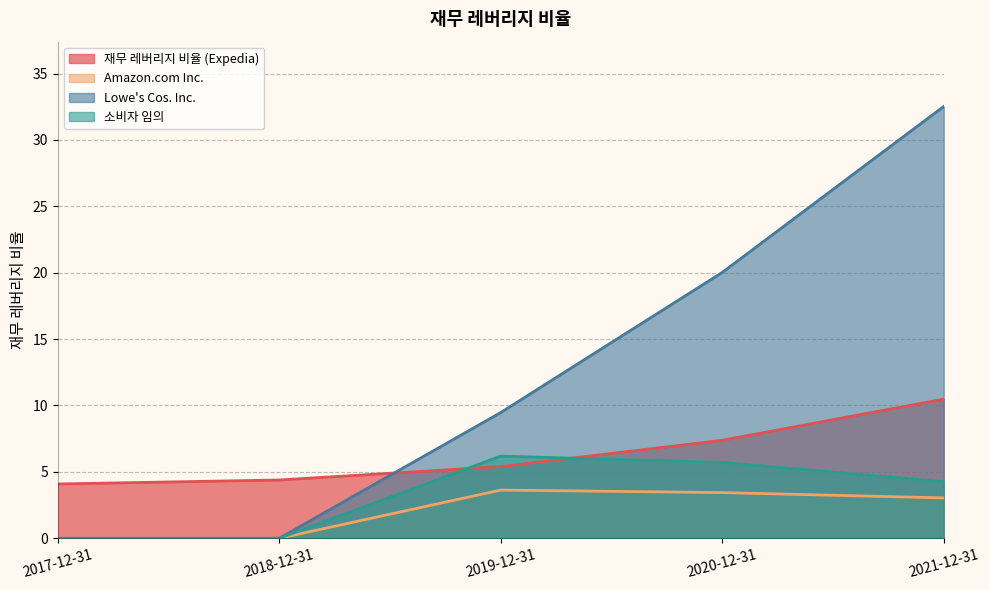

Which series changed the most between 2017-12-31 and 2020-12-31?

Lowe's Cos. Inc.